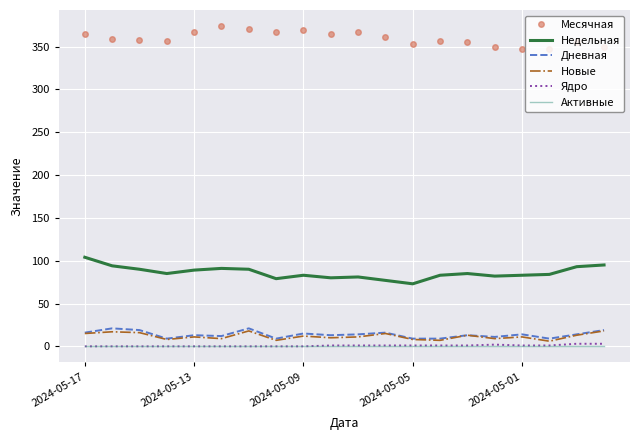

Which series has the largest total across all categories?

Месячная